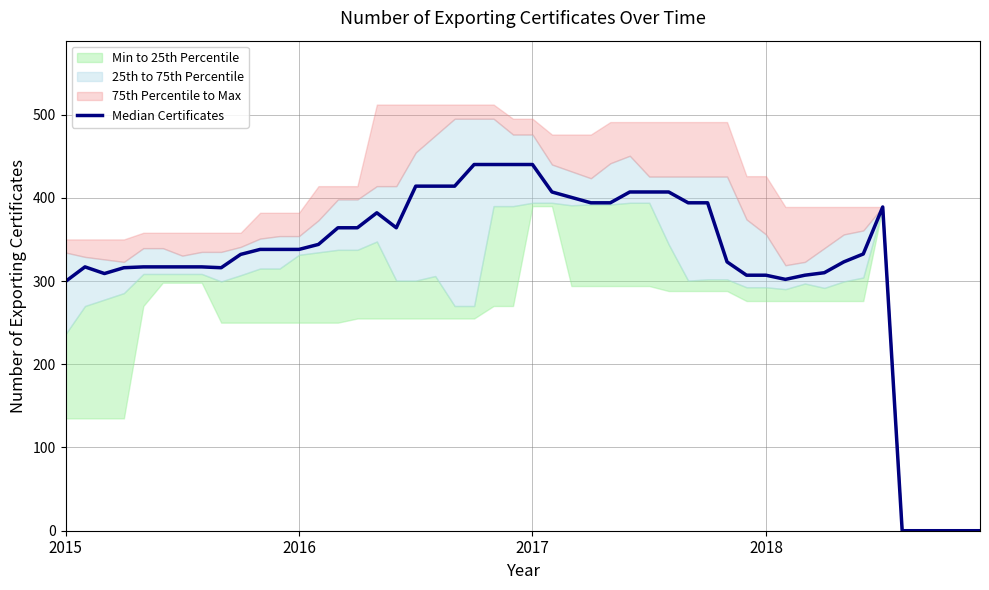

What is the difference between the maximum and second lowest values in the 2018 series?

389